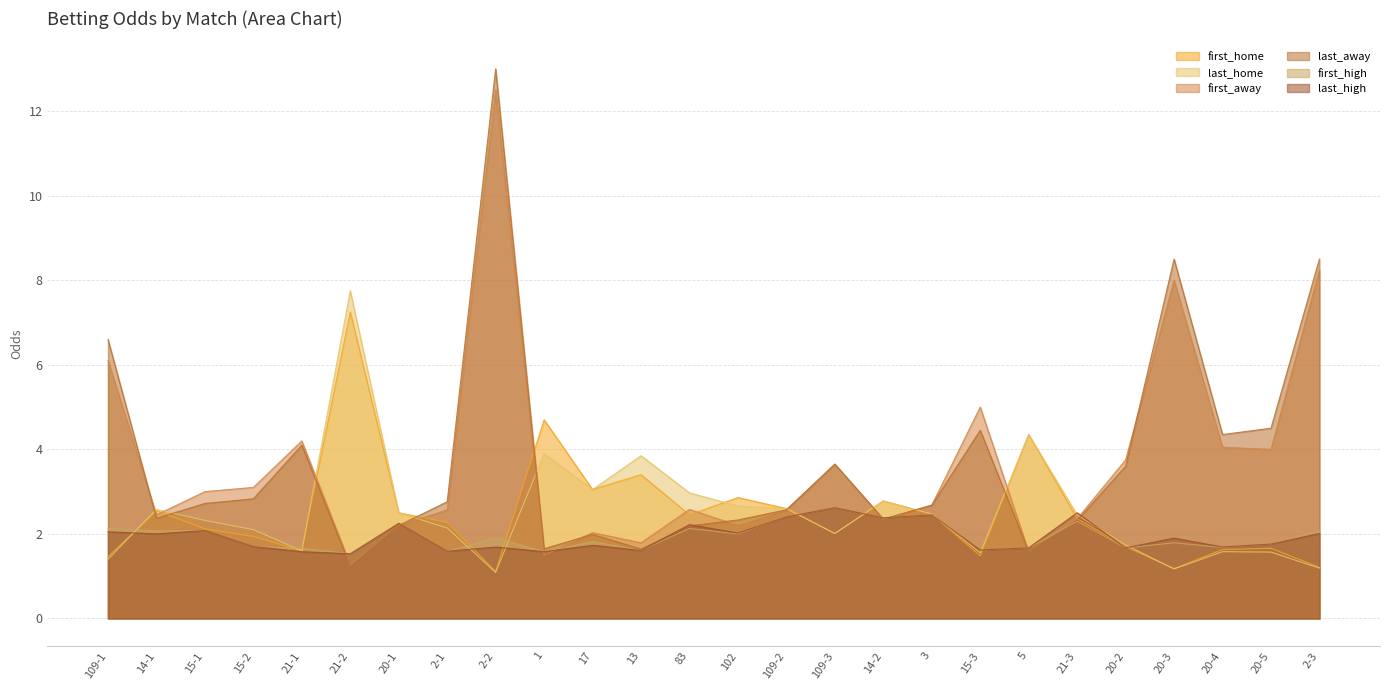

Which has a higher value, 15-1 or 2-3?

15-1